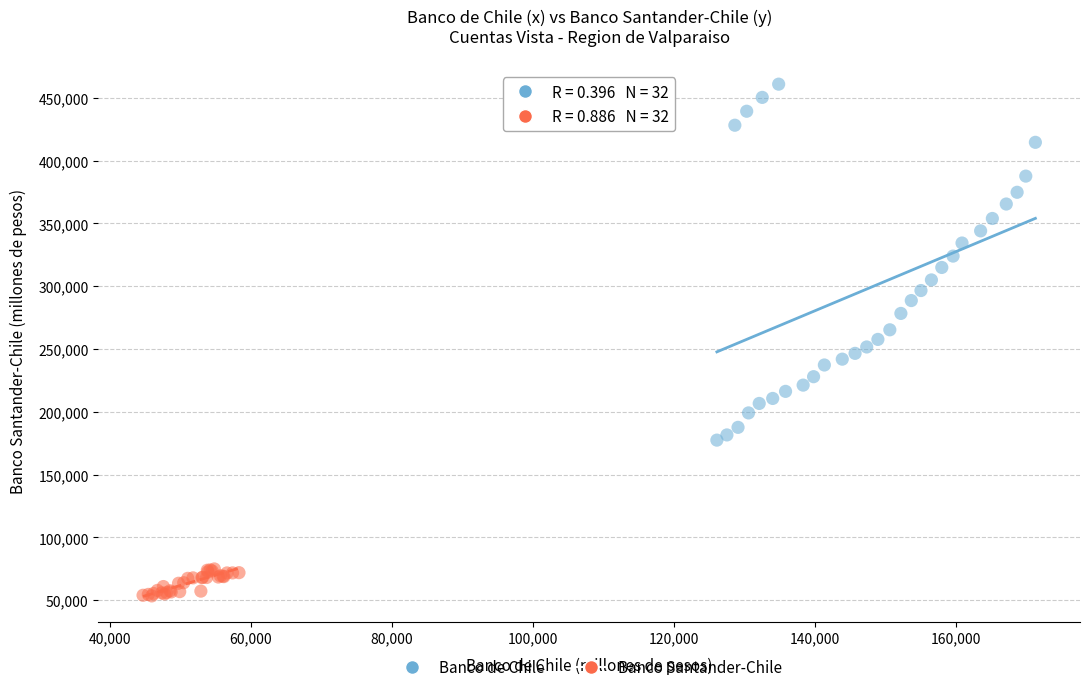

Which series reaches the maximum Y coordinate?

Banco de Chile